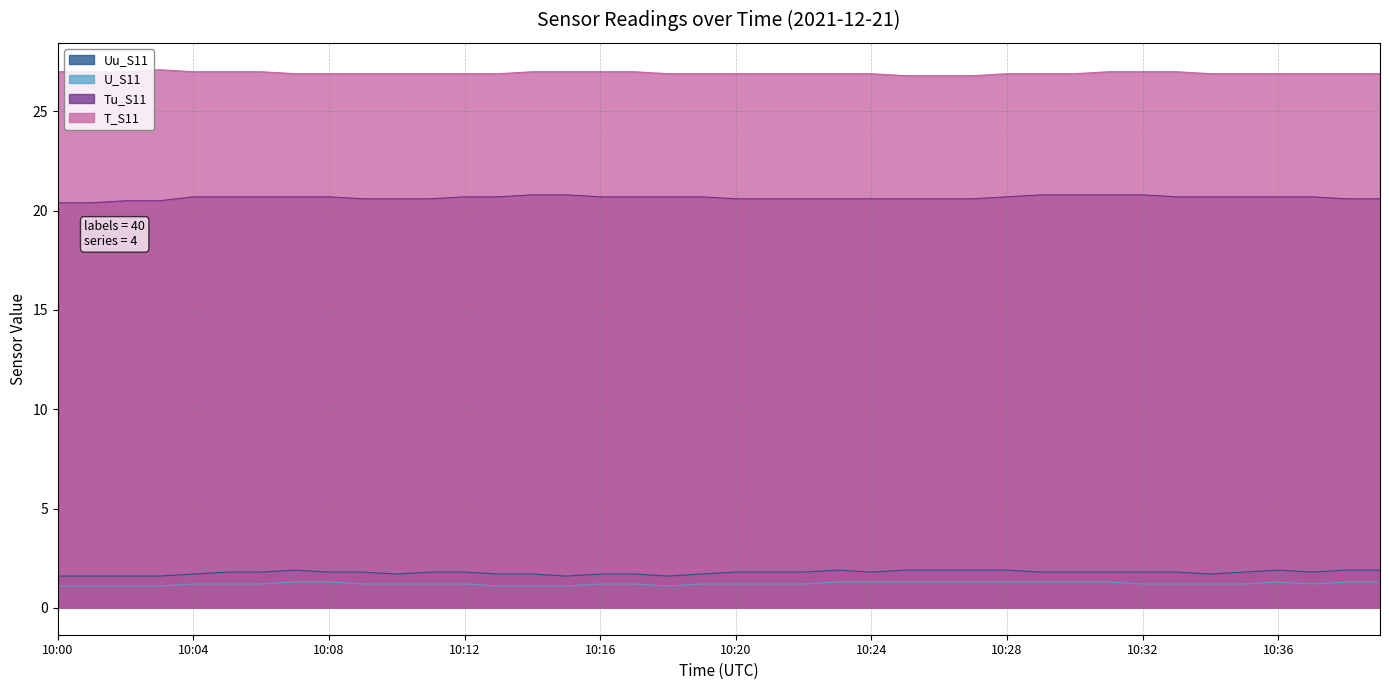

What is the sum of the Tu_S11 values at 10:07 and 10:00?

41.1